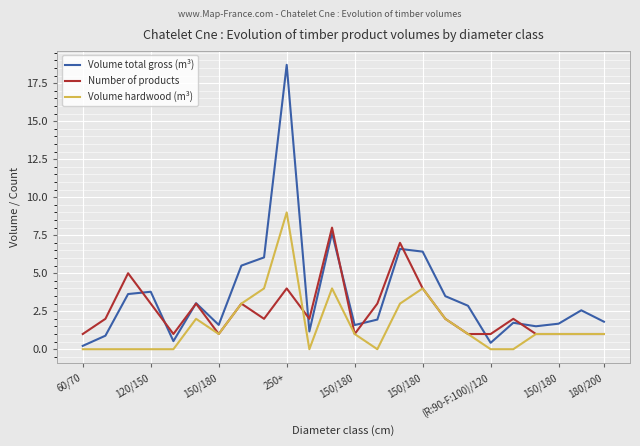

How many lines are shown in the chart?

3